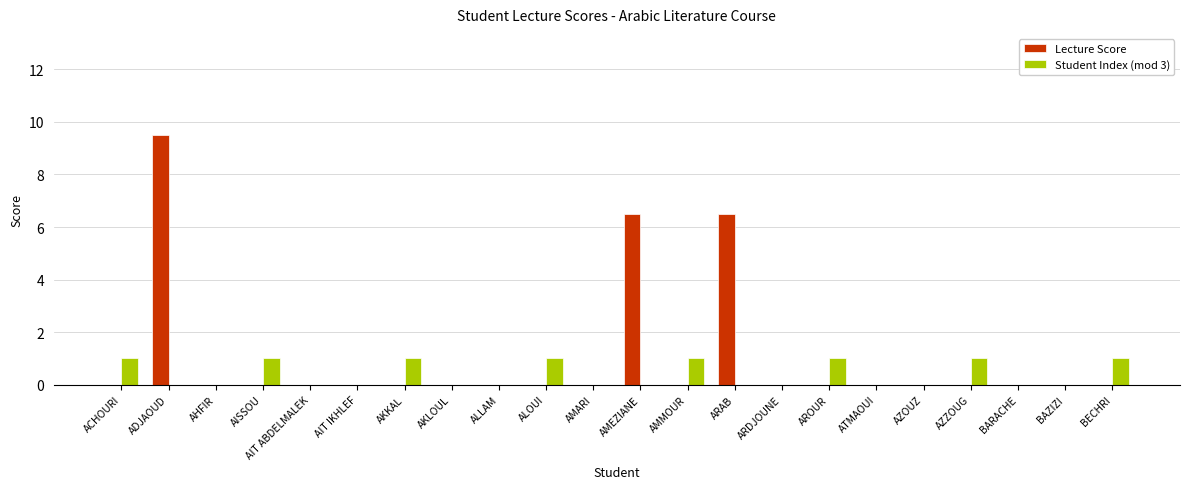

True or false: Lecture Score has a value of 13.1 at ADJAOUD.

False